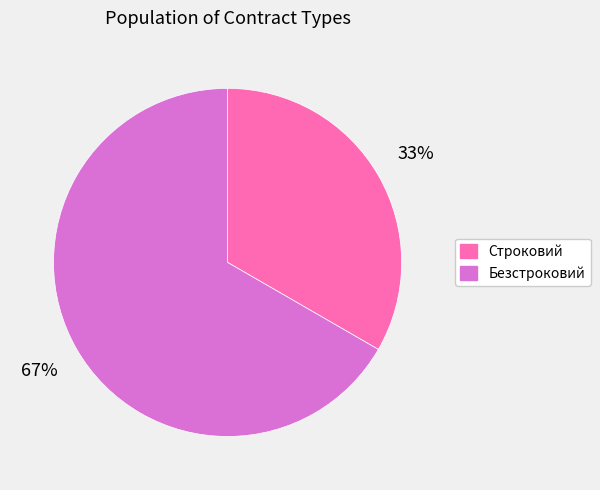

Do Строковий and Безстроковий together represent more than half of the pie?

Yes